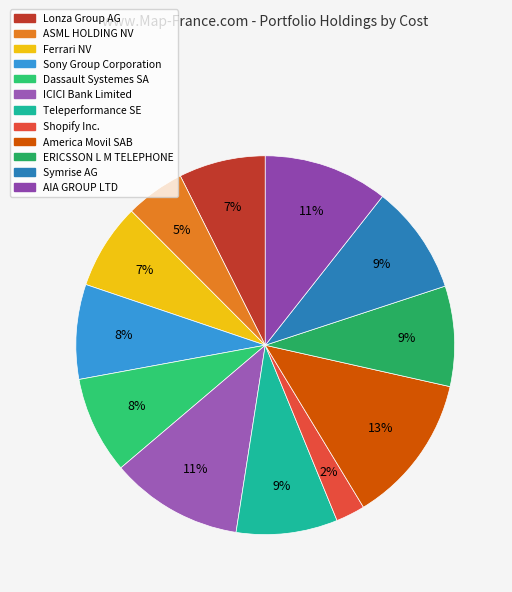

How many slices are in this pie chart?

12